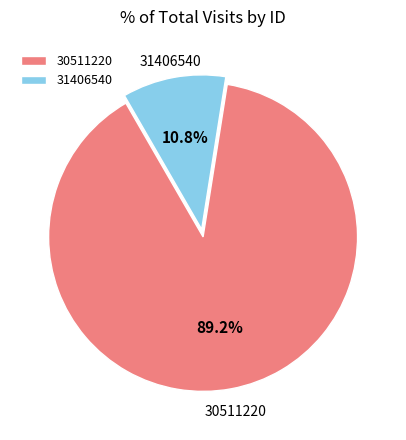

To the nearest percent, what portion does 31406540 represent?

11%